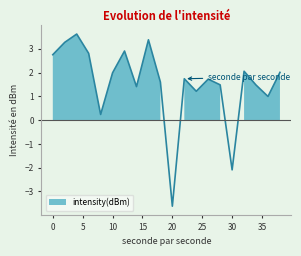

List the labels in order of value, smallest first.

20, 30, 8, 36, 24, 14, 34, 28, 18, 26, 22, 10, 38, 32, 0, 6, 12, 2, 16, 4